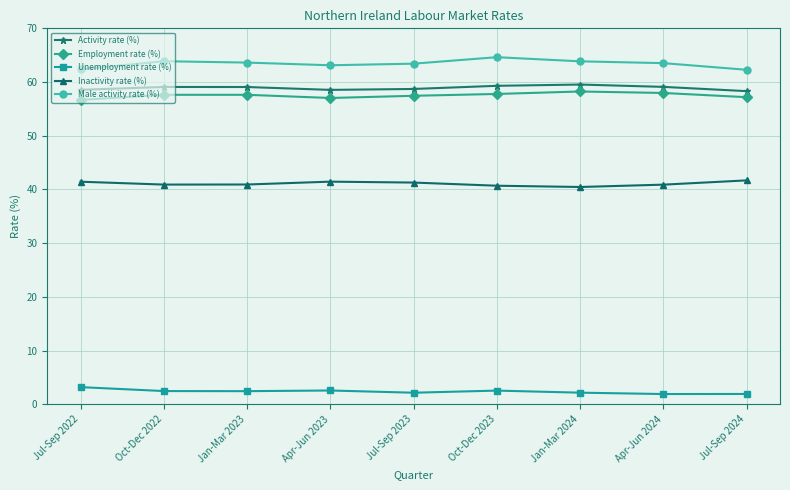

How many lines are shown in the chart?

5